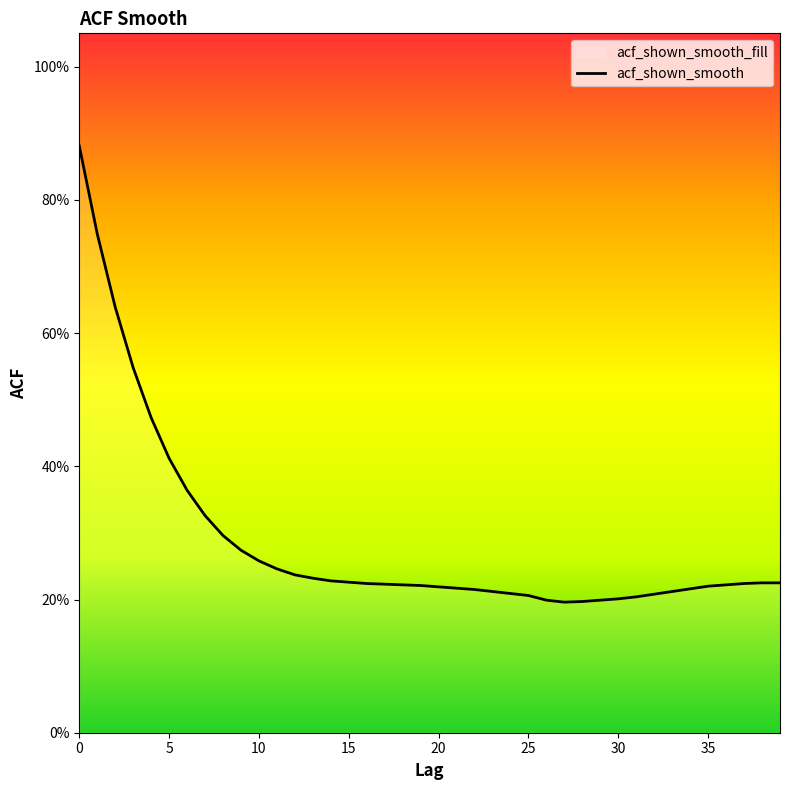

What is the value of the 23rd point from the left?

0.2